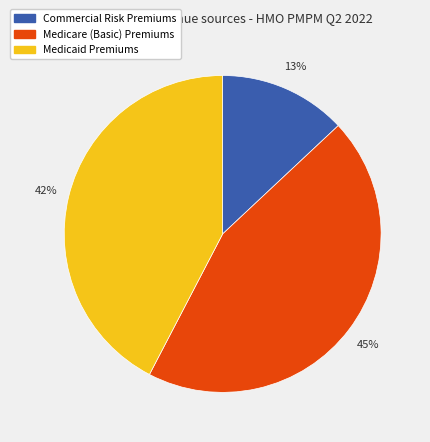

To the nearest percent, what is the combined percentage of Medicaid Premiums and Medicare (Basic) Premiums?

87%